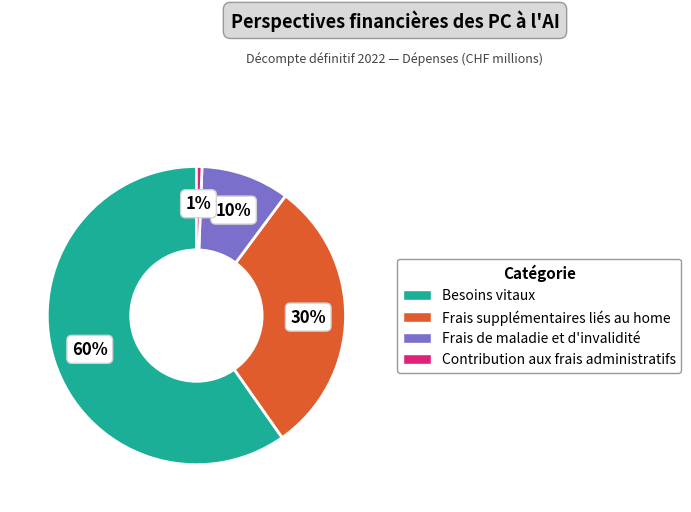

Does any single category account for the majority?

Yes